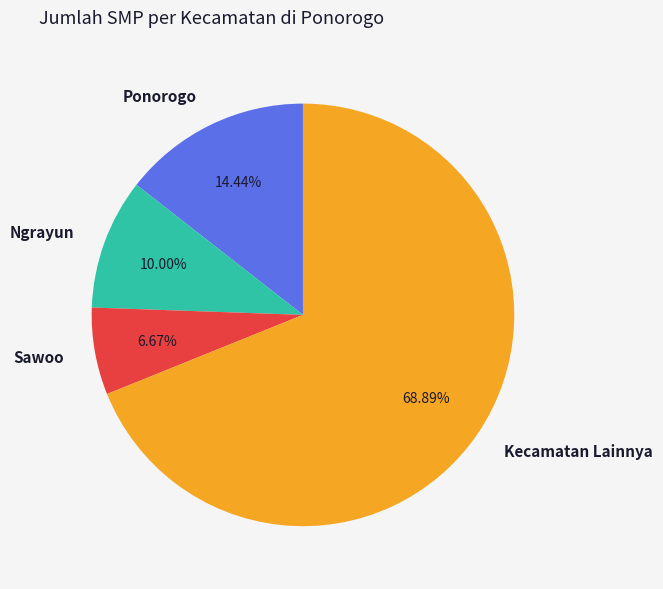

Which has a higher value, Ponorogo or Kecamatan Lainnya?

Kecamatan Lainnya